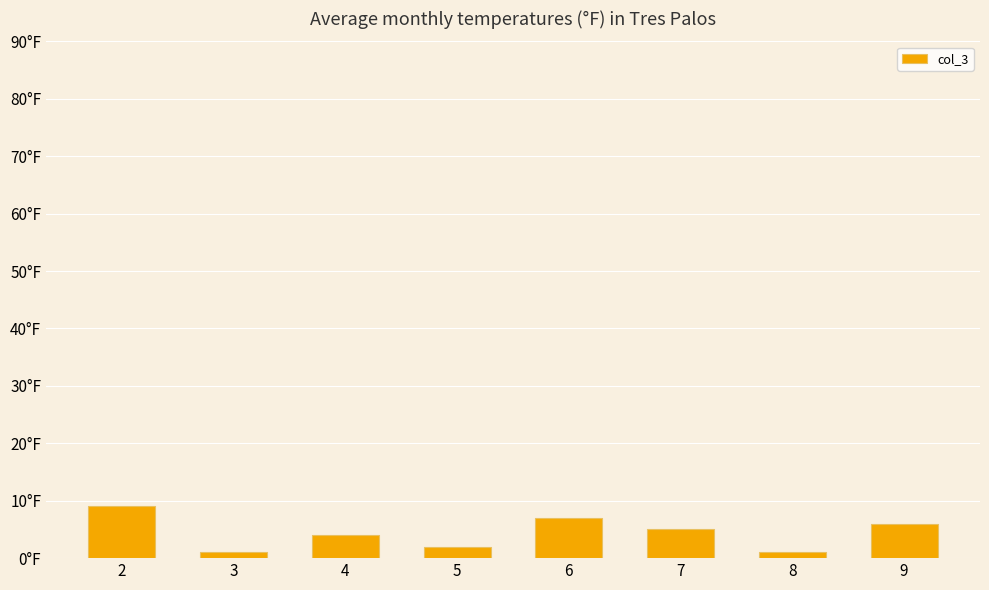

Reading right to left, transcribe all the data shown in this chart.

9=6	8=1	7=5	6=7	5=2	4=4	3=1	2=9